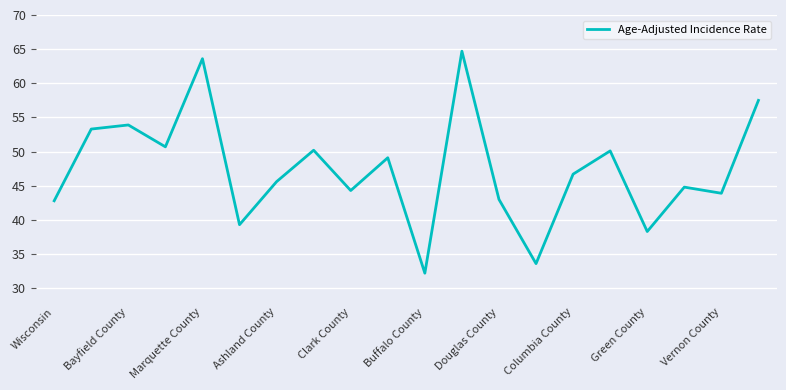

How many interior local peaks (higher than both neighbors) does the data have?

7